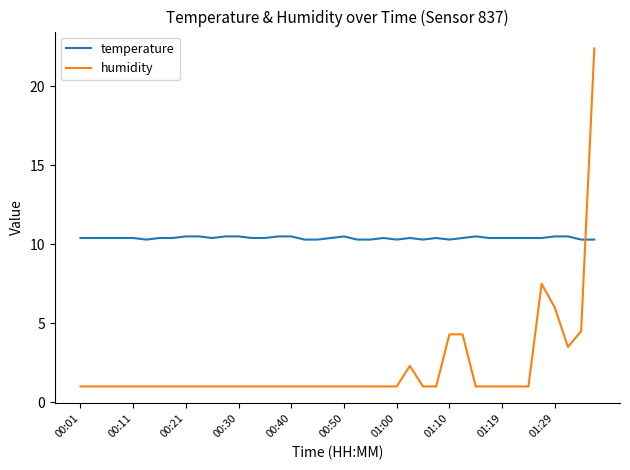

What is the highest value of the humidity series?

22.4